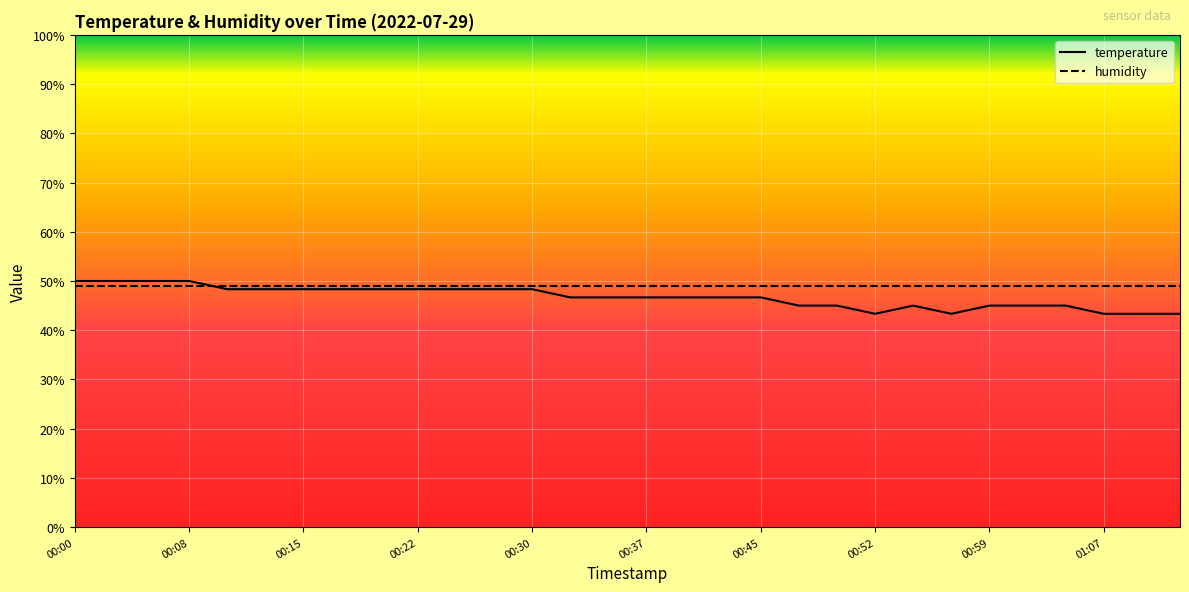

After their last crossing, which series has the higher values: humidity or temperature?

humidity